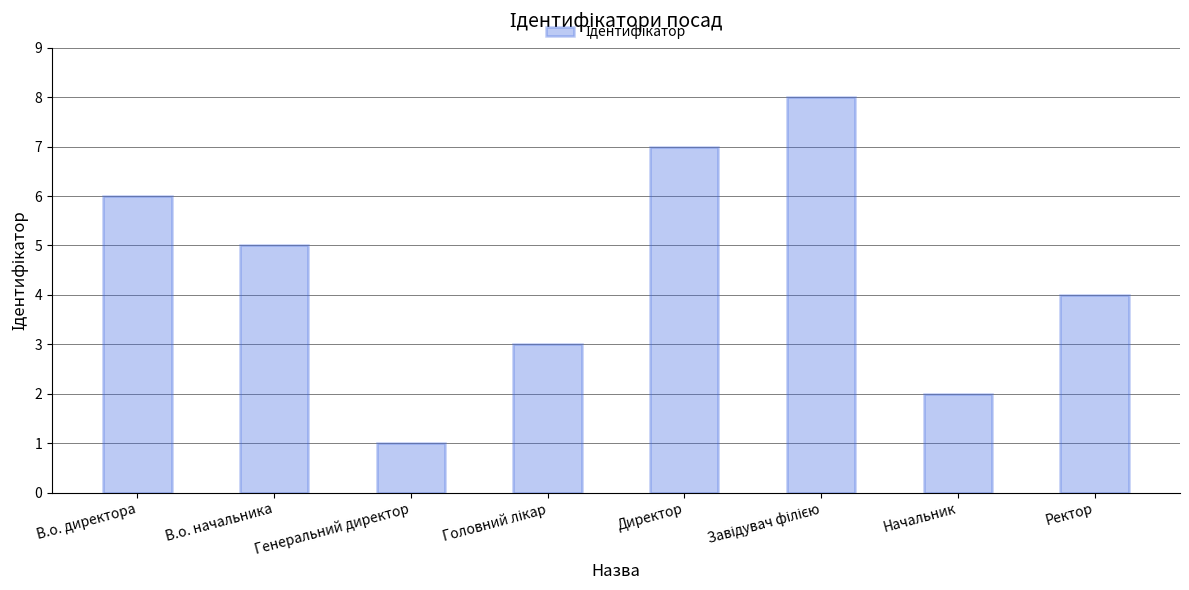

Which category has the lowest value across all series?

Генеральний директор